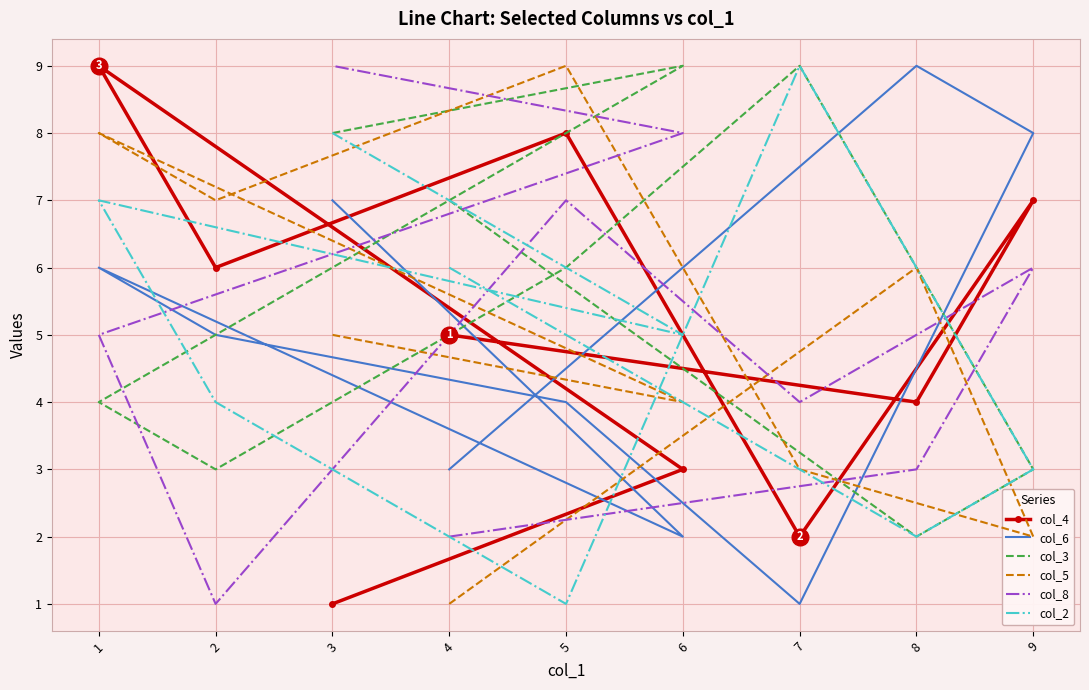

What are all the series names shown in the legend?

col_4, col_6, col_3, col_5, col_8, col_2